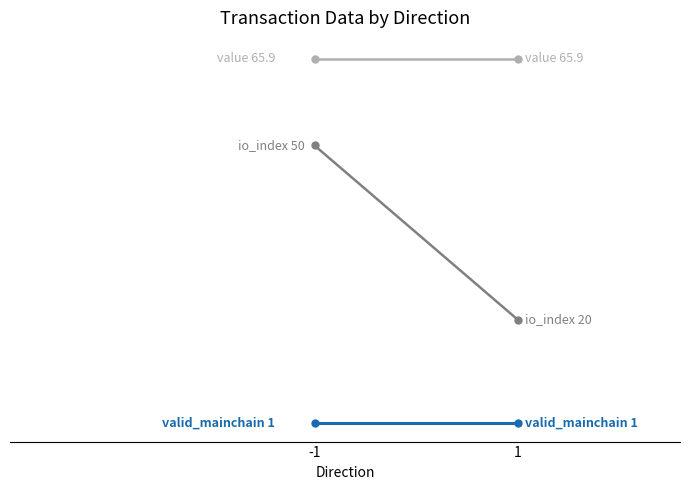

True or false: io_index has a value of 7.9 at 1.

False